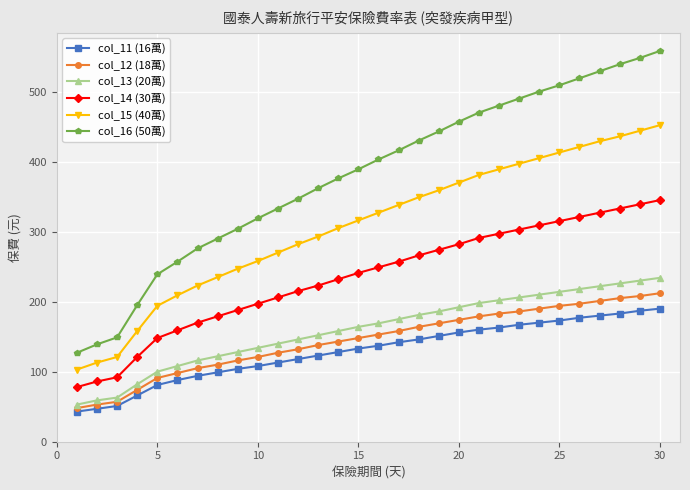

Reading right to left, transcribe all the data shown in this chart.

col_11 (16萬): 190	187	183	180	177	173	170	167	163	160	156	151	146	142	137	133	128	123	118	113	108	104	99	94	88	81	66	51	47	43
col_12 (18萬): 212	208	205	201	197	194	190	186	183	179	174	169	164	158	153	148	143	138	132	127	121	116	110	105	98	91	74	57	53	48
col_13 (20萬): 234	230	226	222	218	214	210	206	202	198	192	186	181	175	169	164	158	152	146	140	134	128	122	116	108	100	82	63	59	53
col_14 (30萬): 345	339	333	327	321	315	309	303	297	291	282	274	266	257	249	241	232	223	215	206	197	188	179	170	159	148	121	92	86	78
col_15 (40萬): 452	444	436	429	421	413	405	397	389	381	370	359	349	338	327	316	305	293	282	270	258	247	235	223	209	194	158	121	113	103
col_16 (50萬): 558	548	539	529	519	509	500	490	480	470	457	443	430	416	403	389	376	362	347	333	319	304	290	276	257	239	195	149	139	127